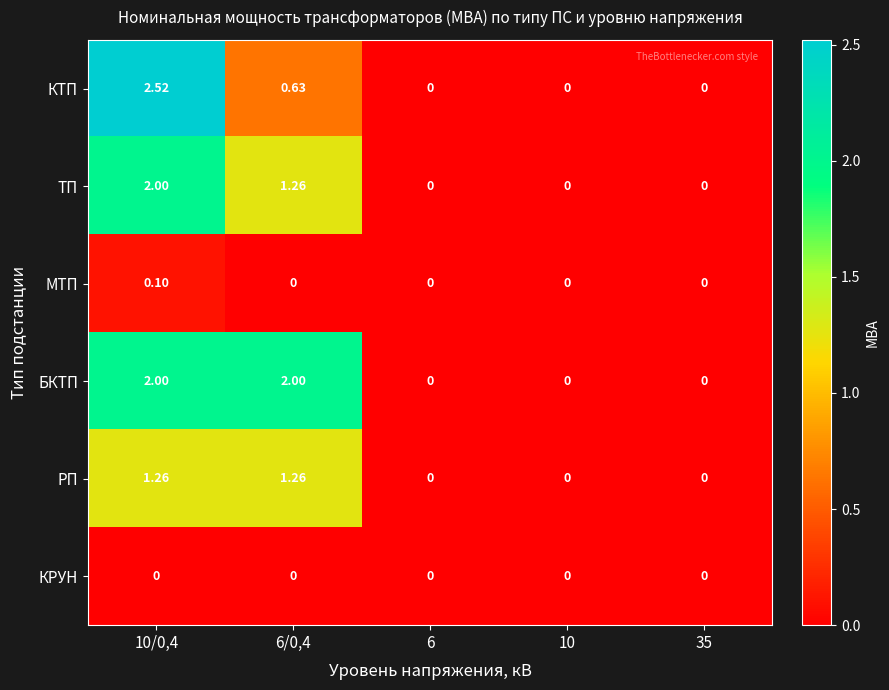

Between 6/0,4 and 35, which series saw the biggest shift?

БКТП